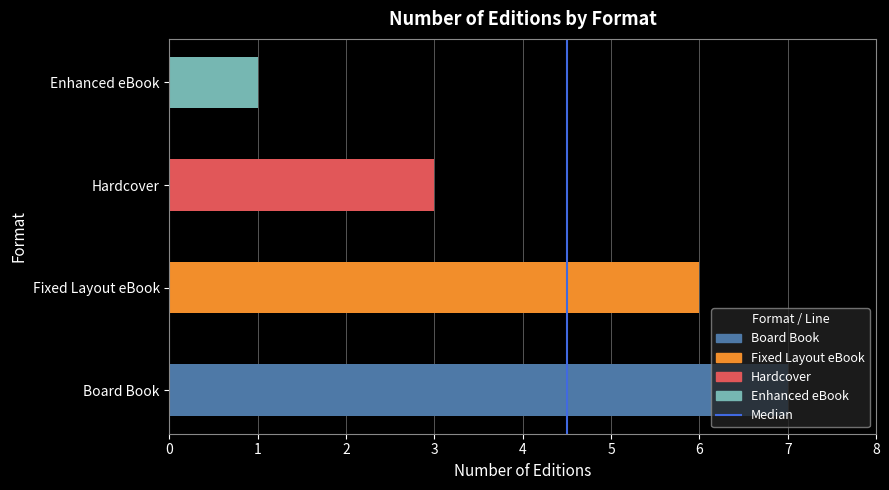

What is the sum of the values at 1 and 0?

1